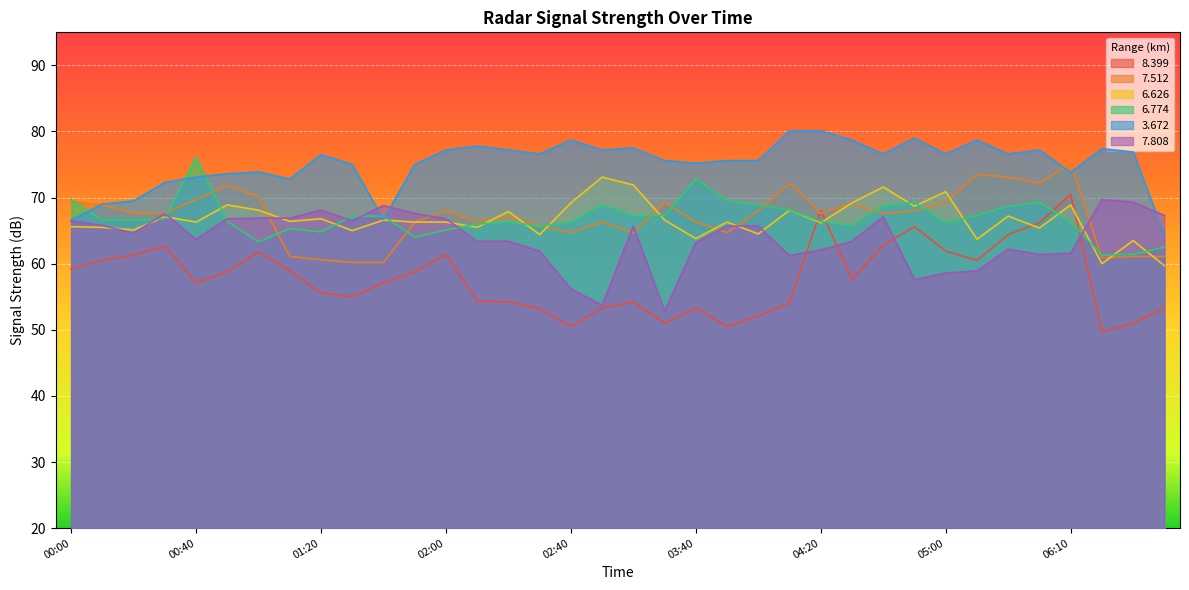

Which series has the largest total across all categories?

3.672